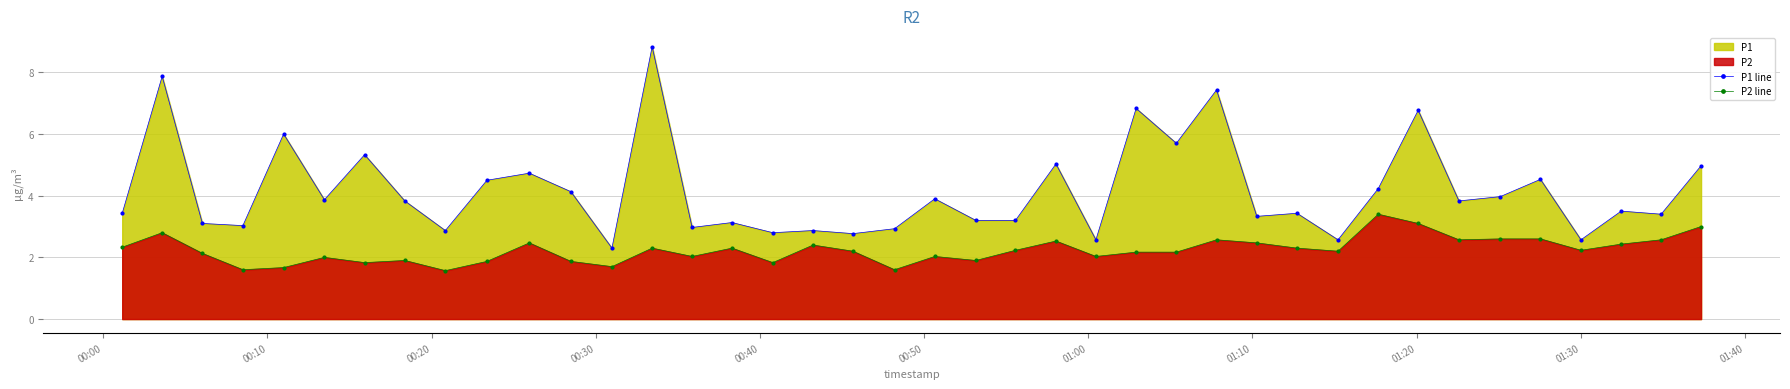

What is the value of the P1 line point at the 29th from the left?

3.3